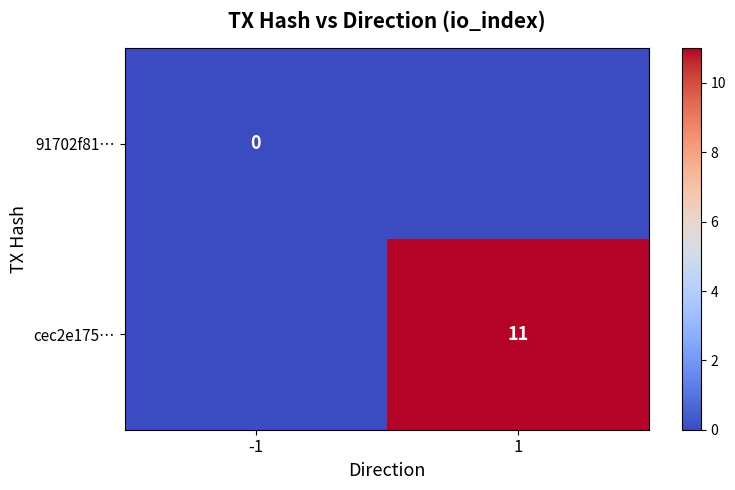

The value of cec2e175… at 1 is 11. True or false?

True